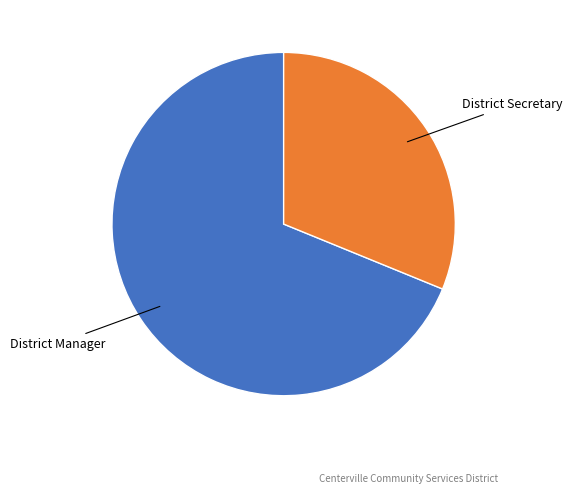

Is there a majority slice in this chart?

Yes